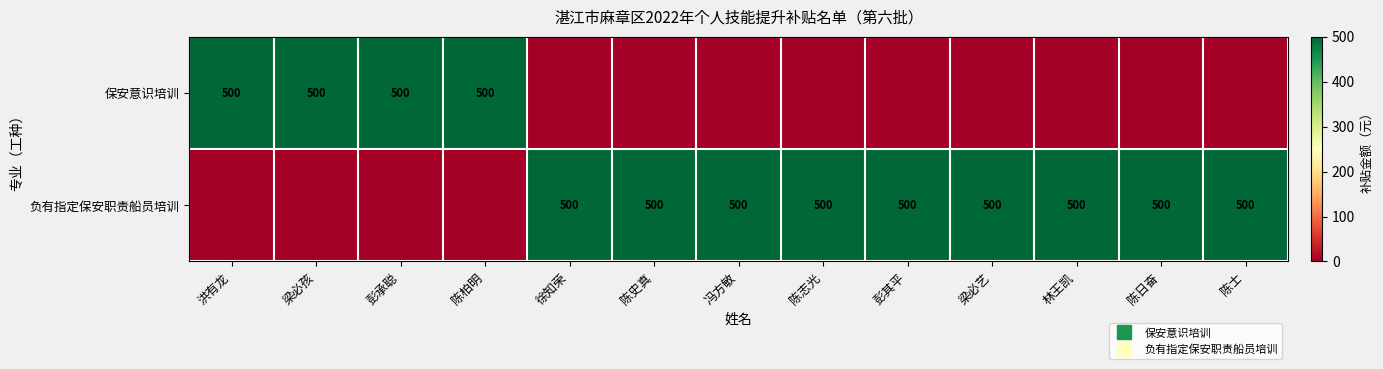

At which label does 保安意识培训 reach its peak?

洪有龙